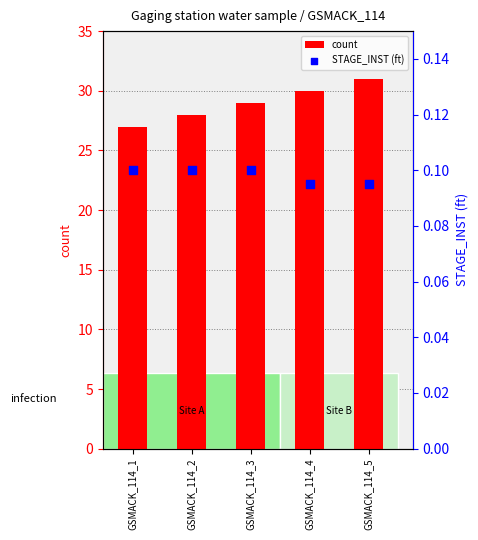

Is the value of count at GSMACK_114_4 greater than the value of STAGE_INST (ft) at GSMACK_114_5?

Yes